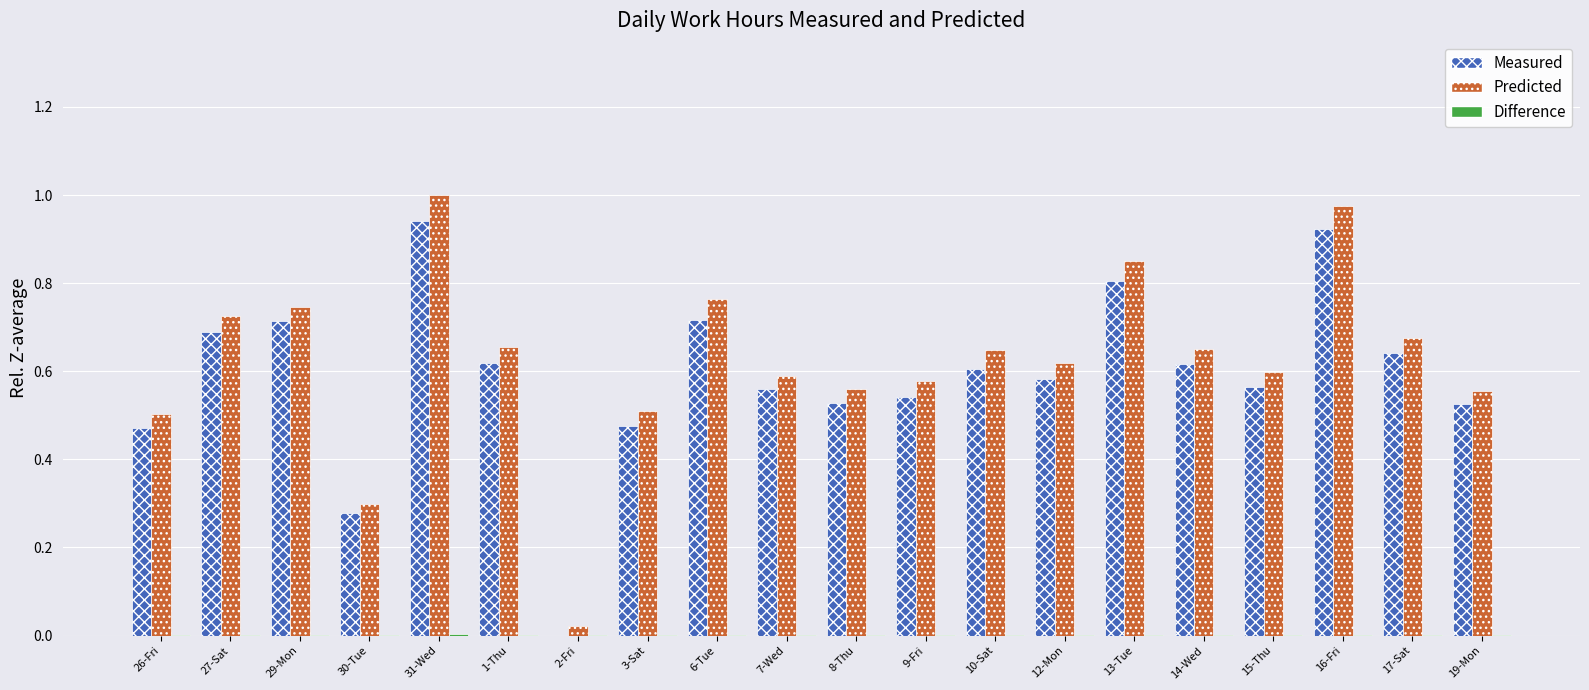

What is the sum of all Predicted values?

12.5